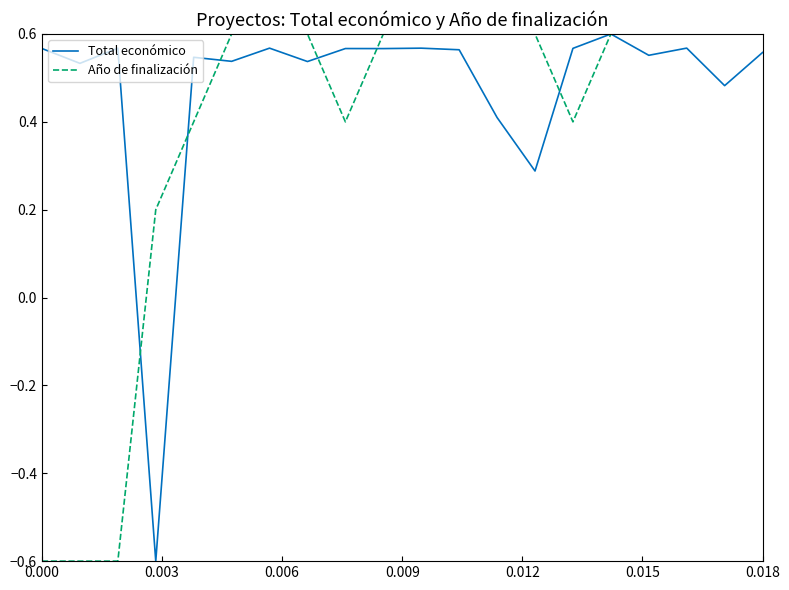

What is the smallest value displayed?

-0.6